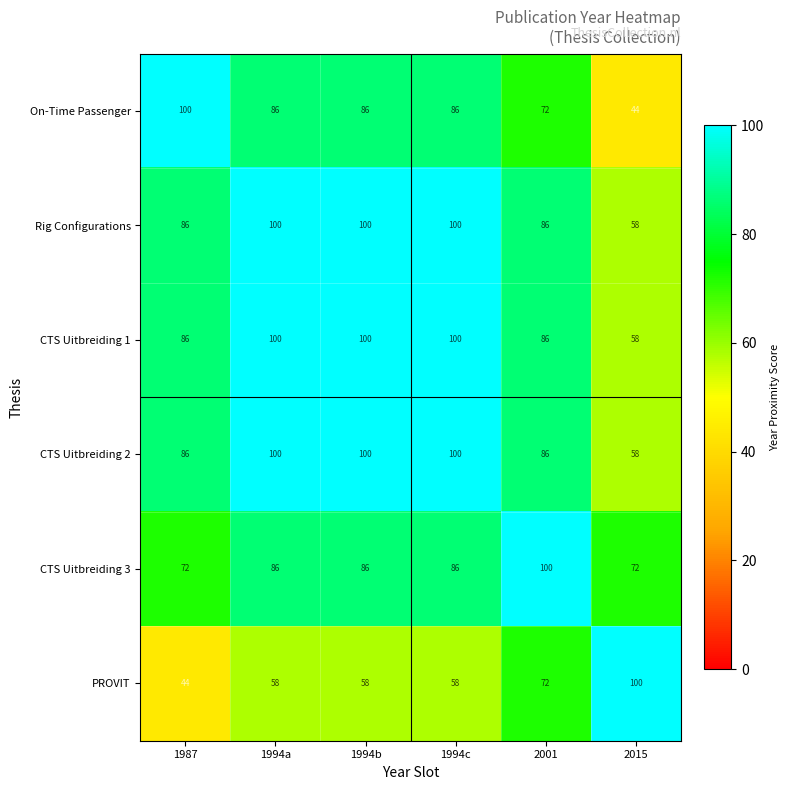

What is the sum of the On-Time Passenger values at 1994a and 1987?

186